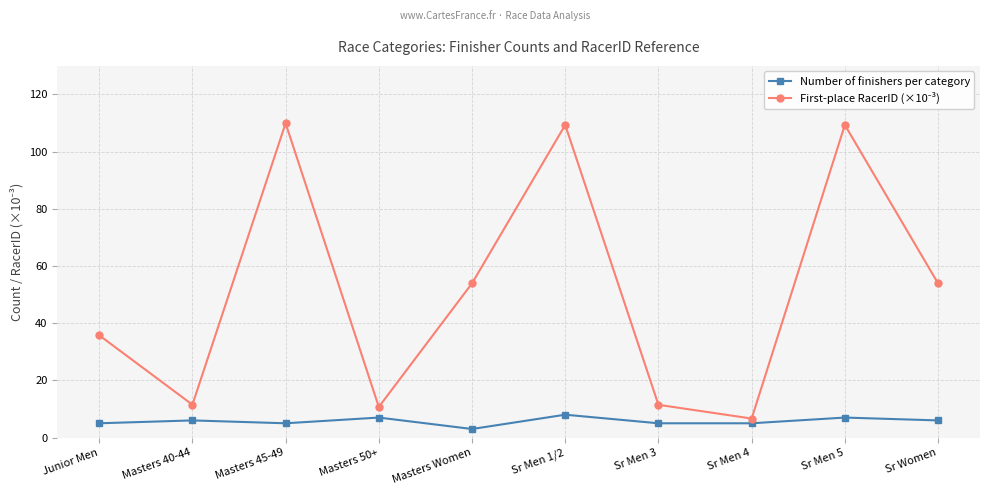

What is the difference between the maximum and minimum values in the Number of finishers per category series?

5.0